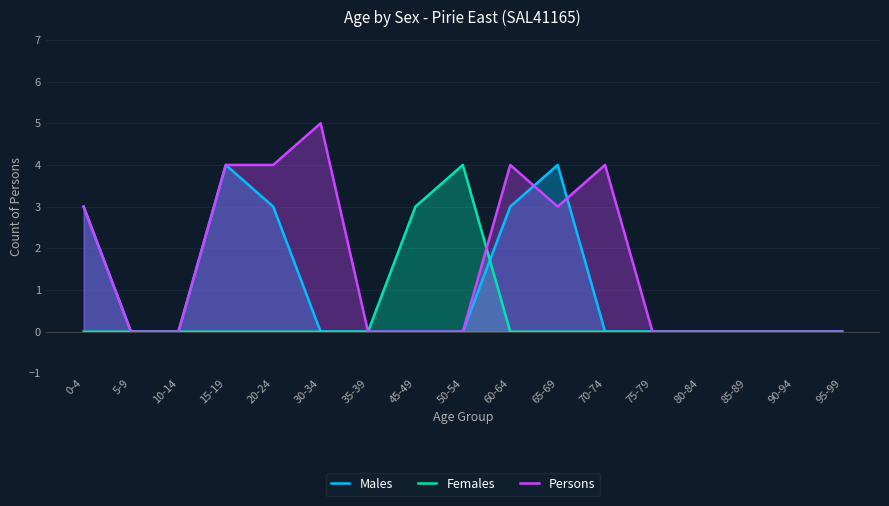

Reading left to right, list all the values displayed in this chart.

Males: 3	0	0	4	3	0	0	0	0	3	4	0	0	0	0	0	0
Females: 0	0	0	0	0	0	0	3	4	0	0	0	0	0	0	0	0
Persons: 3	0	0	4	4	5	0	0	0	4	3	4	0	0	0	0	0